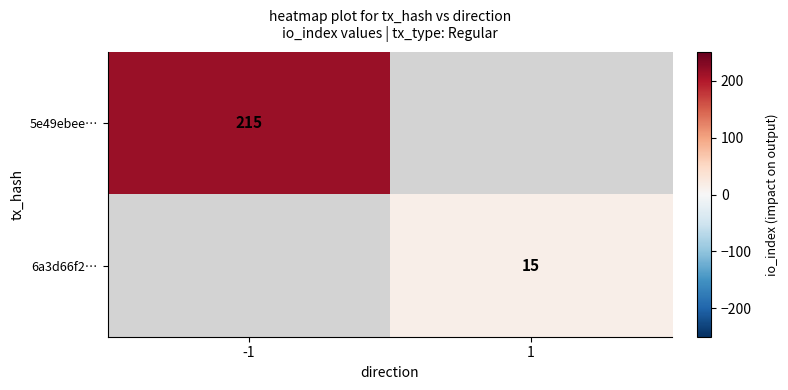

At which category does the chart reach its peak across all series?

-1